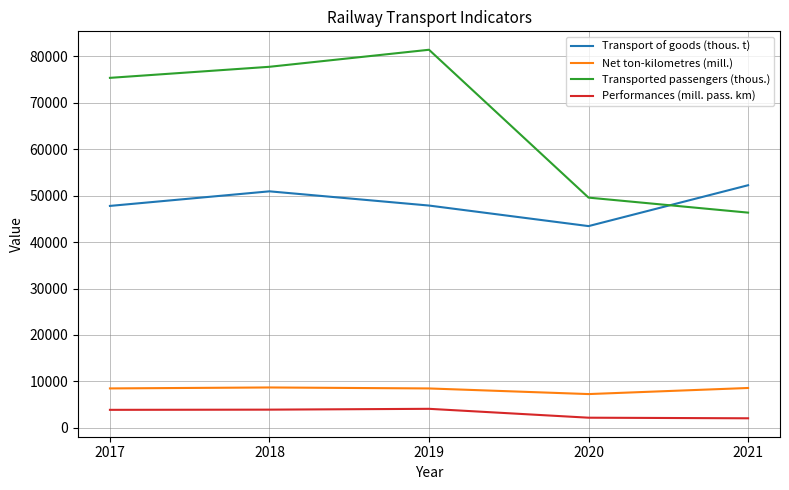

Which series has the largest total across all categories?

Transported passengers (thous.)